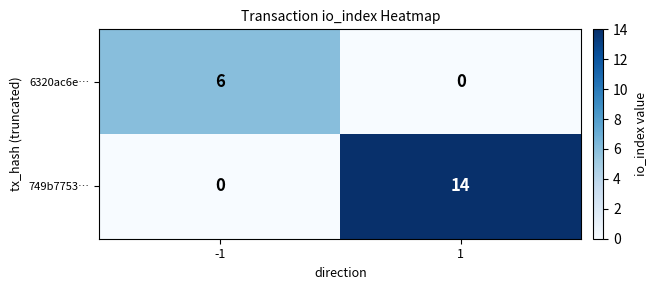

What is the spread (max minus min) of values at -1?

6